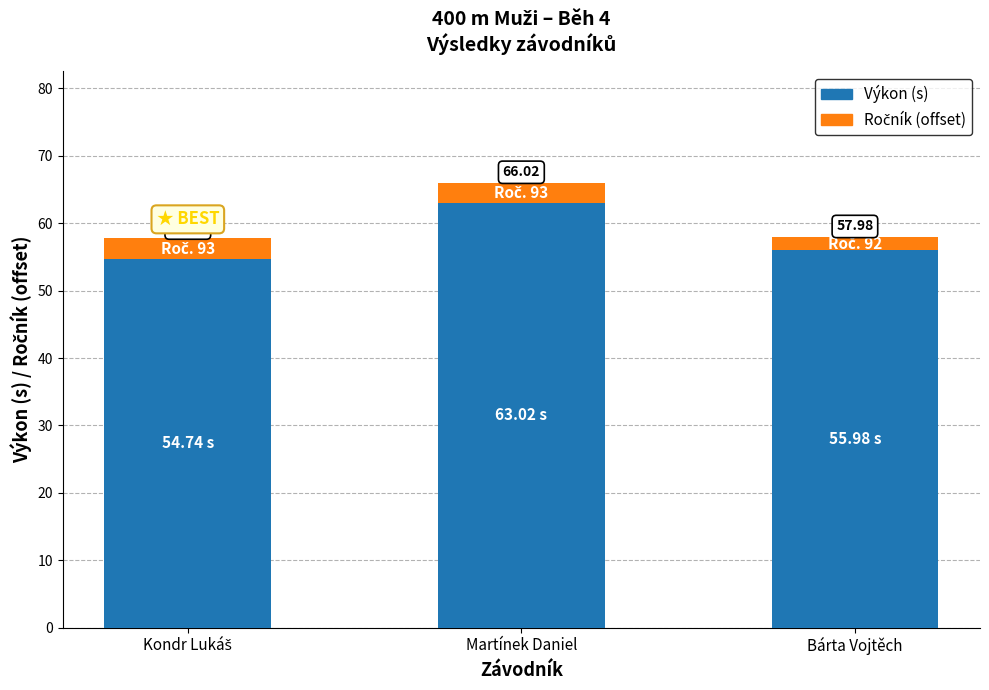

What position from the right is Kondr Lukáš?

3